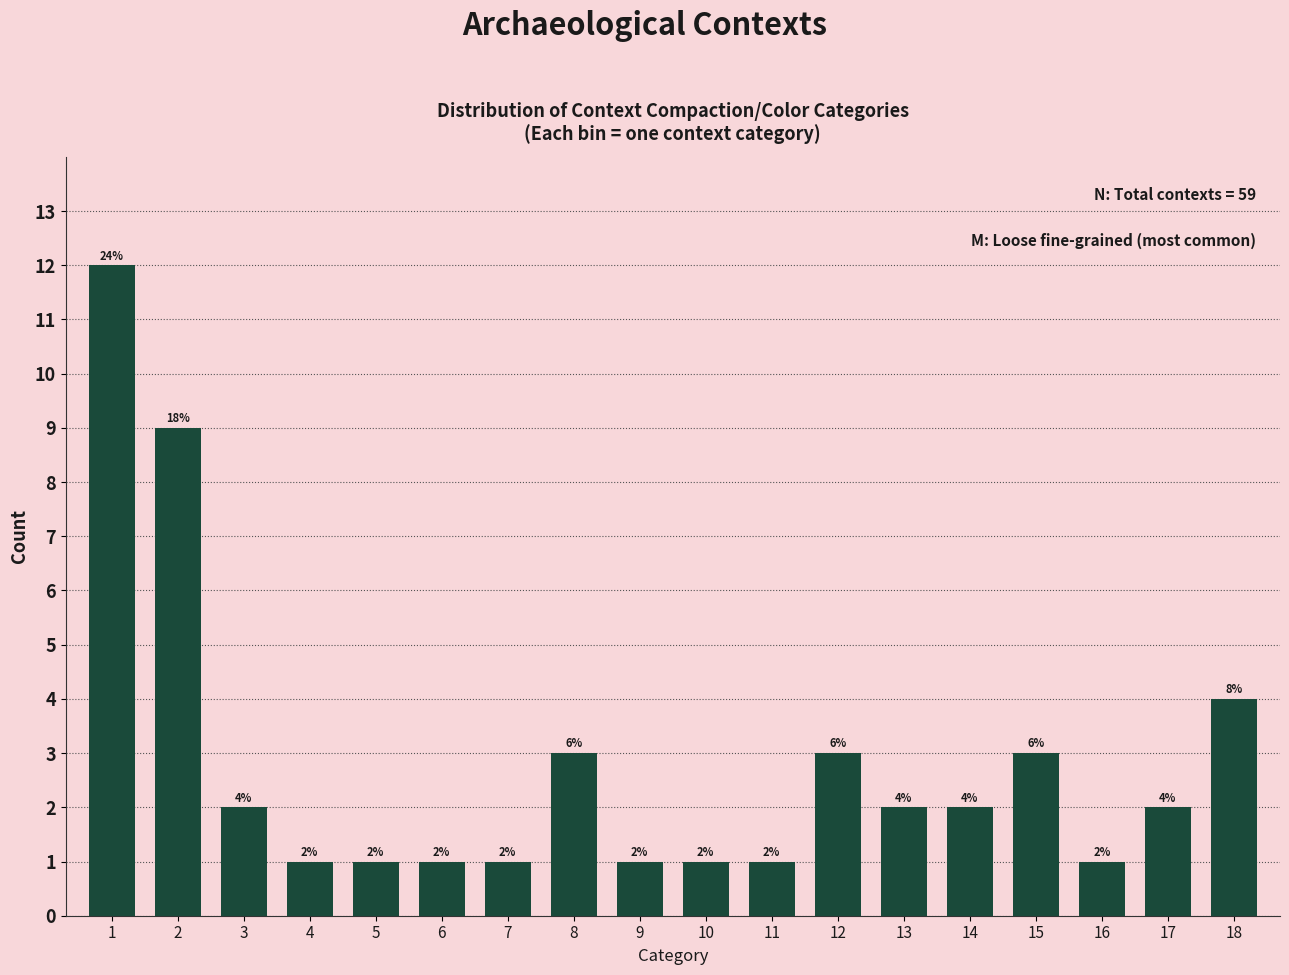

Reading right to left, extract all data points from this chart.

4	2	1	3	2	2	3	1	1	1	3	1	1	1	1	2	9	12